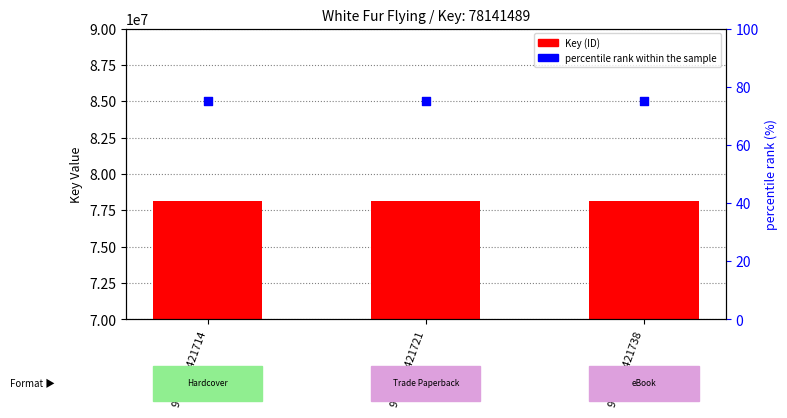

What is the total value across all series at 9781442421738?

78141564